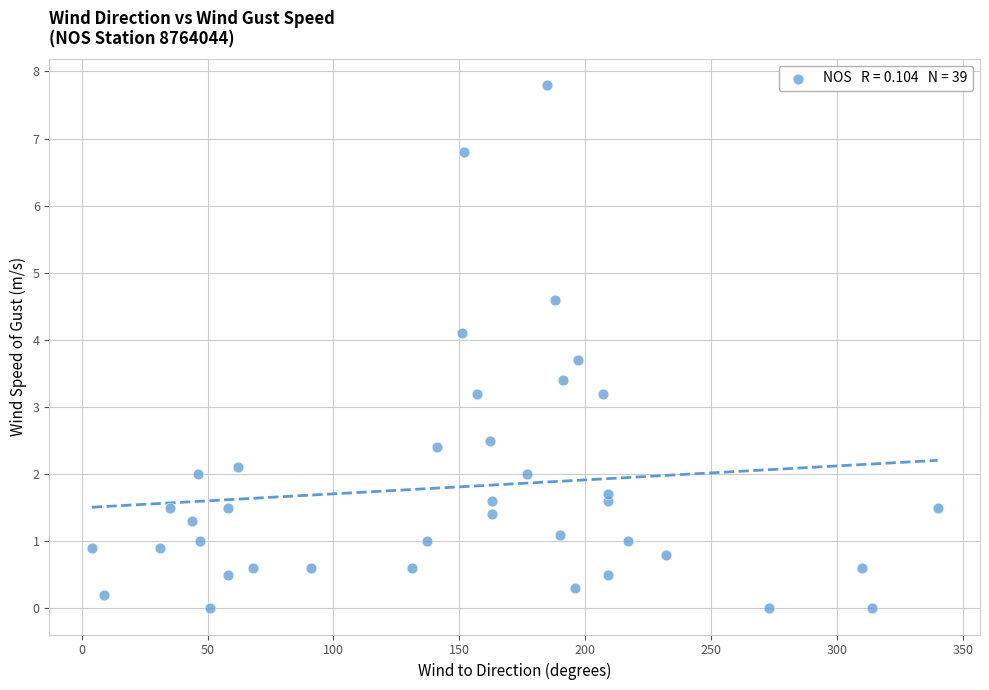

What is the range of Y values (max minus min)?

7.8